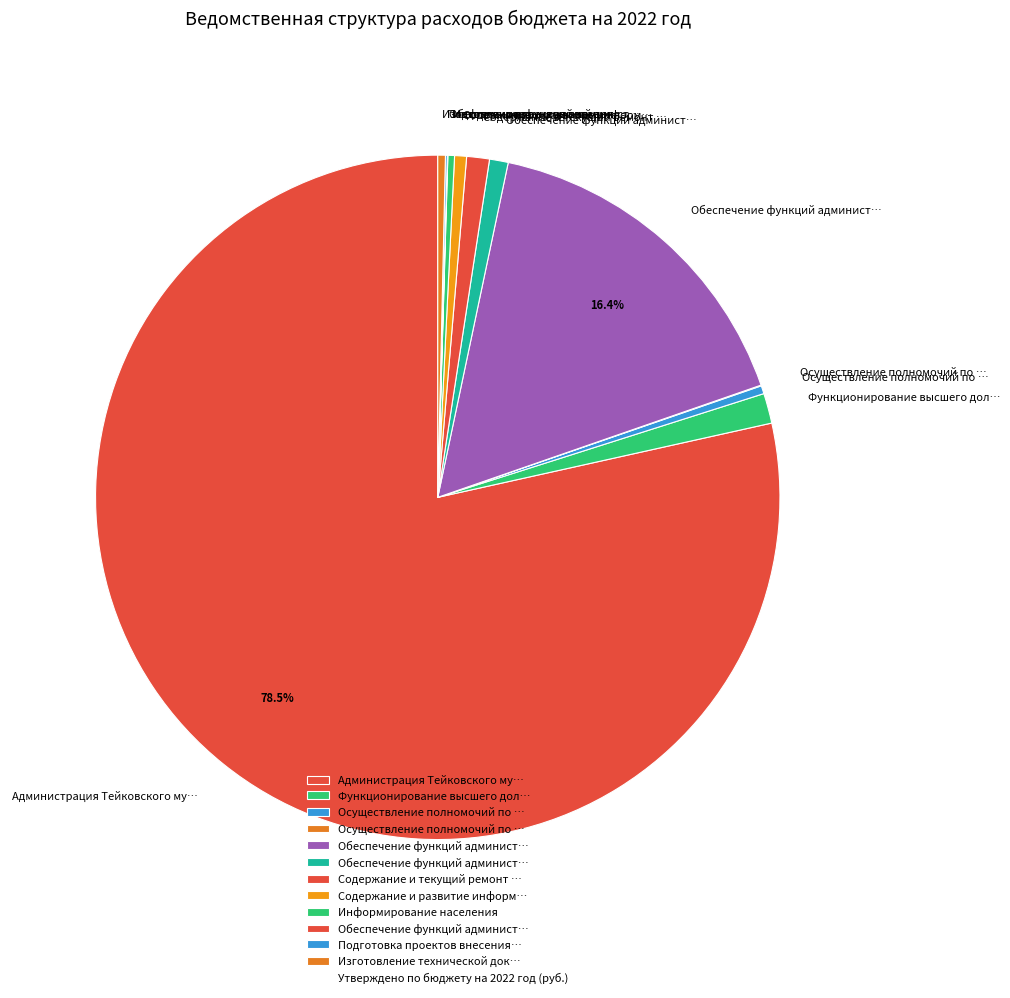

To the nearest percent, what is the average slice percentage?

8%